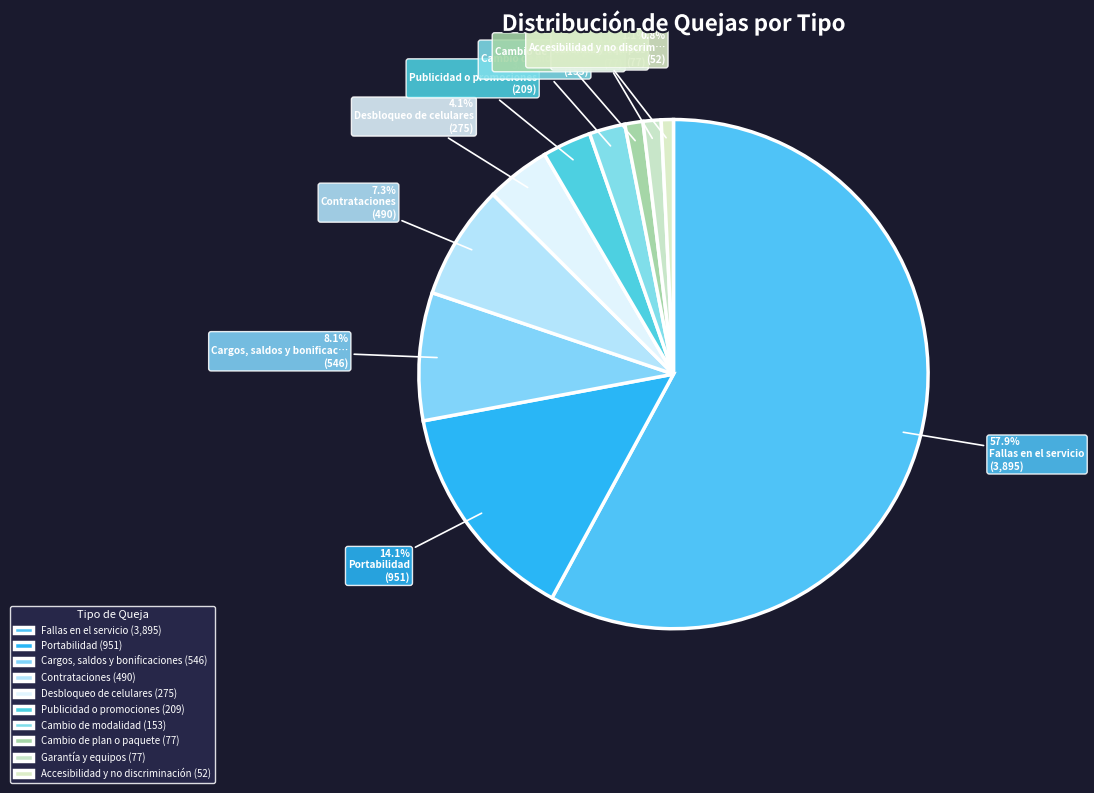

What percentage is the Fallas en el servicio slice, to the nearest percent?

58%